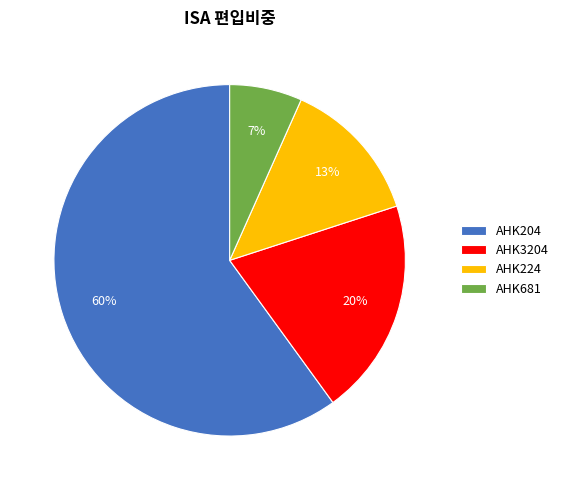

Combined, do AHK3204 and AHK224 account for over 50%?

No